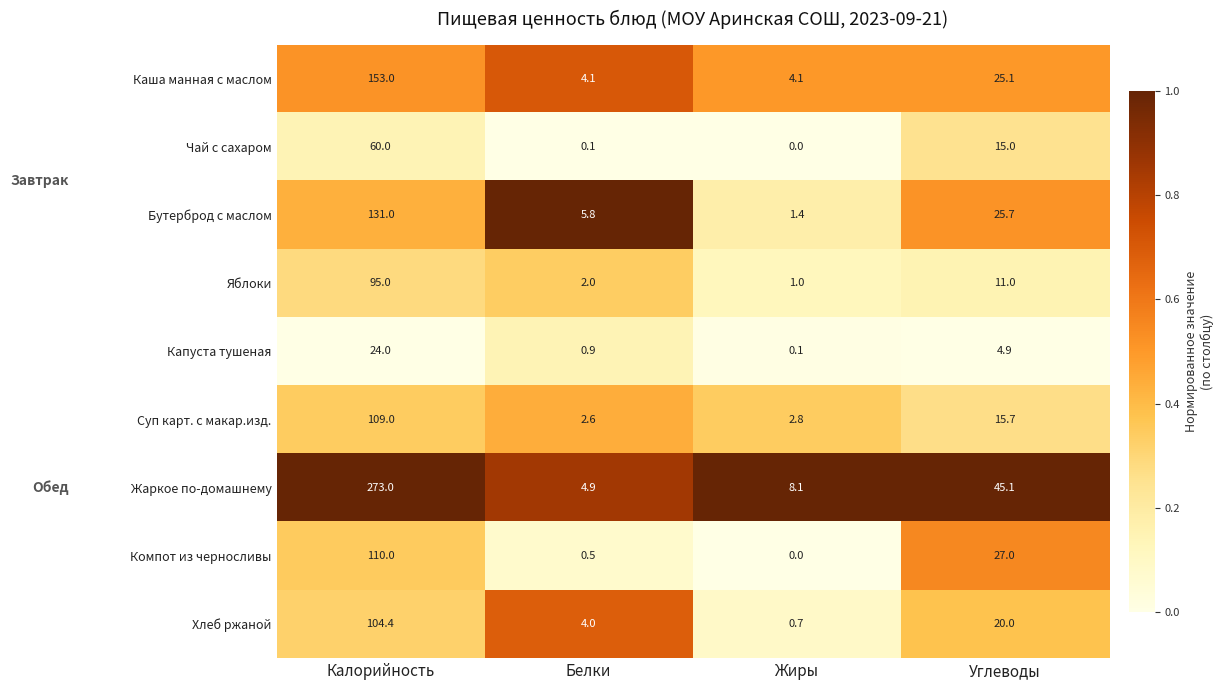

The Суп карт. с макар.изд. series shows 4.7 at Углеводы. True or false?

False